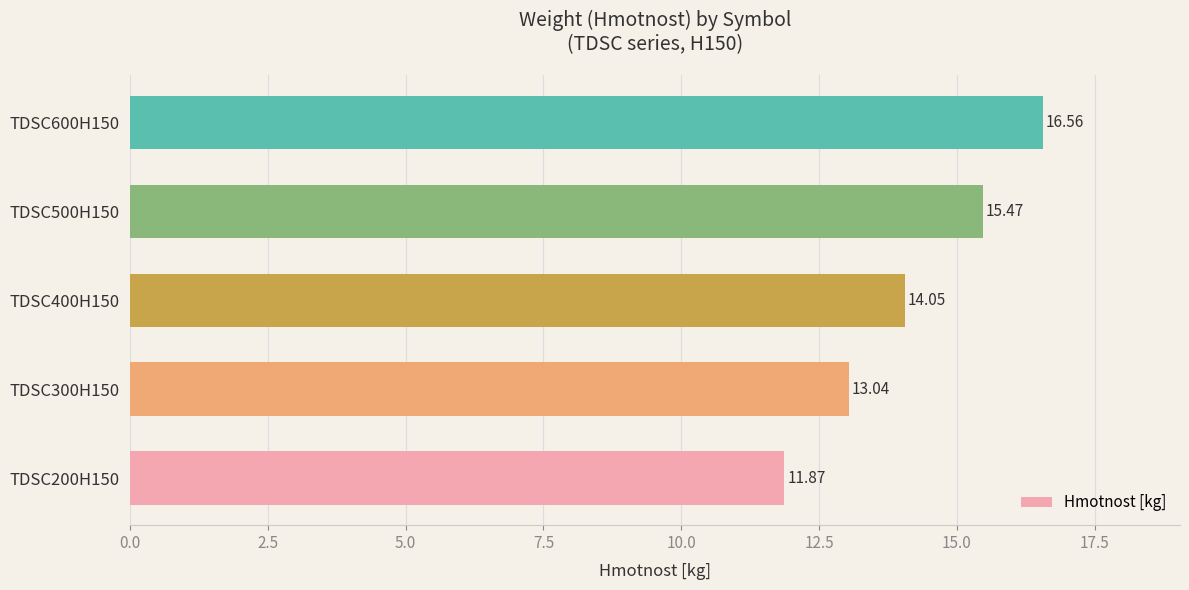

What is the maximum value shown in the chart?

16.6